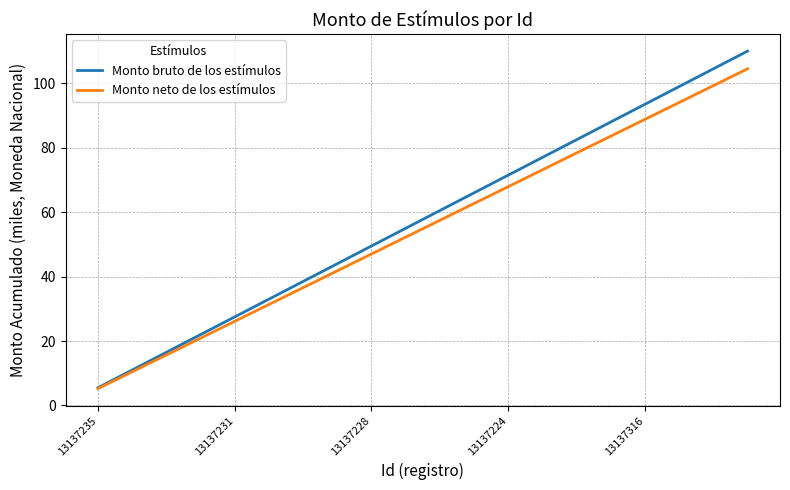

How many lines are shown in the chart?

2